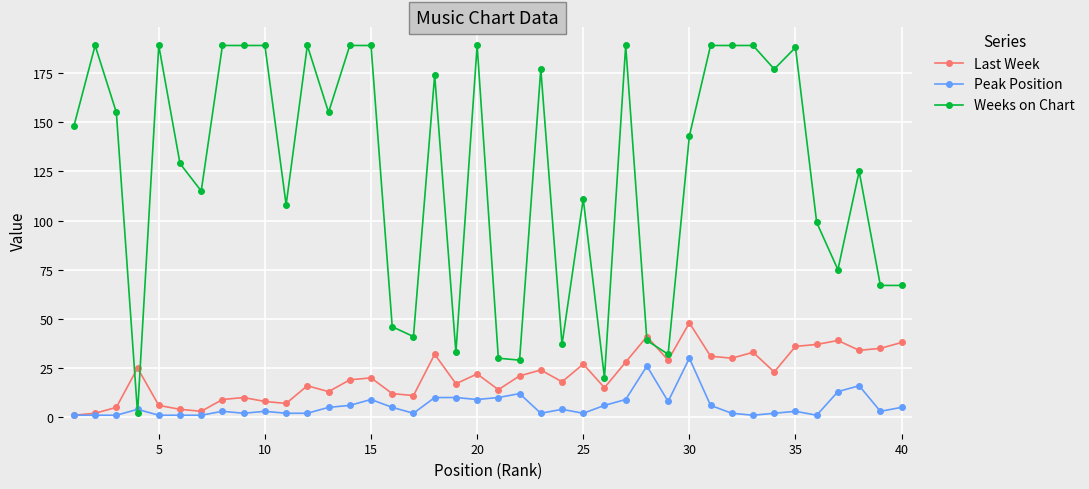

What is the maximum value for Peak Position?

30